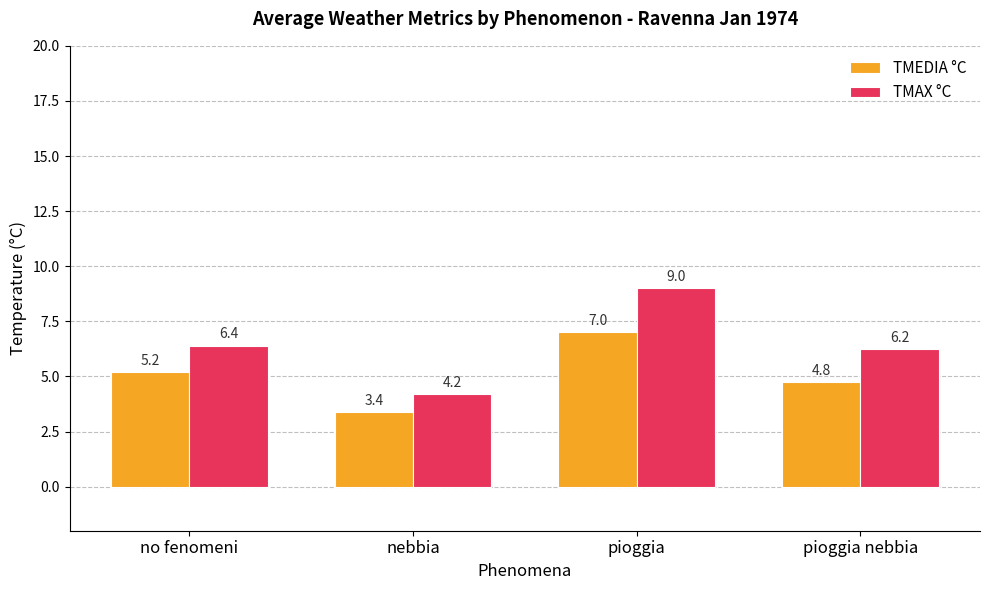

Which series has the largest range (max minus min)?

TMAX °C